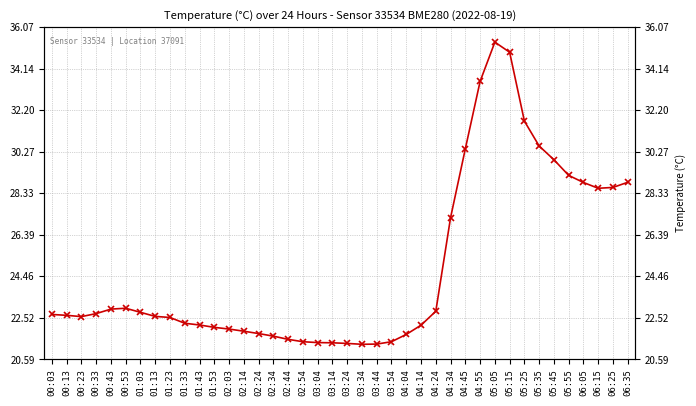

How many distinct data groups are displayed?

1